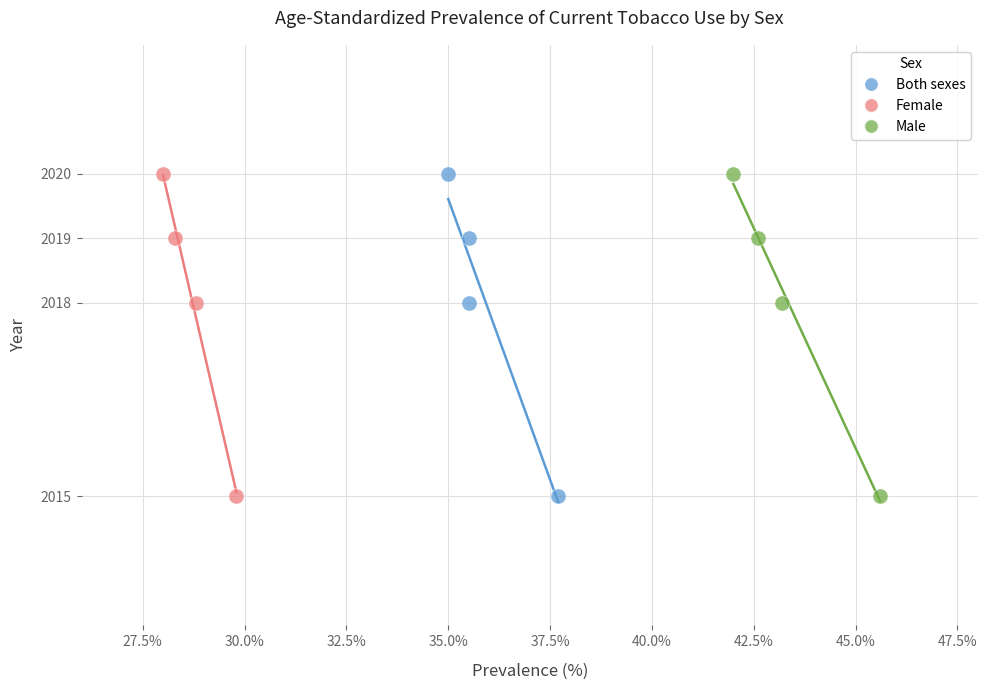

What are all the series names shown in the legend?

Both sexes, Female, Male